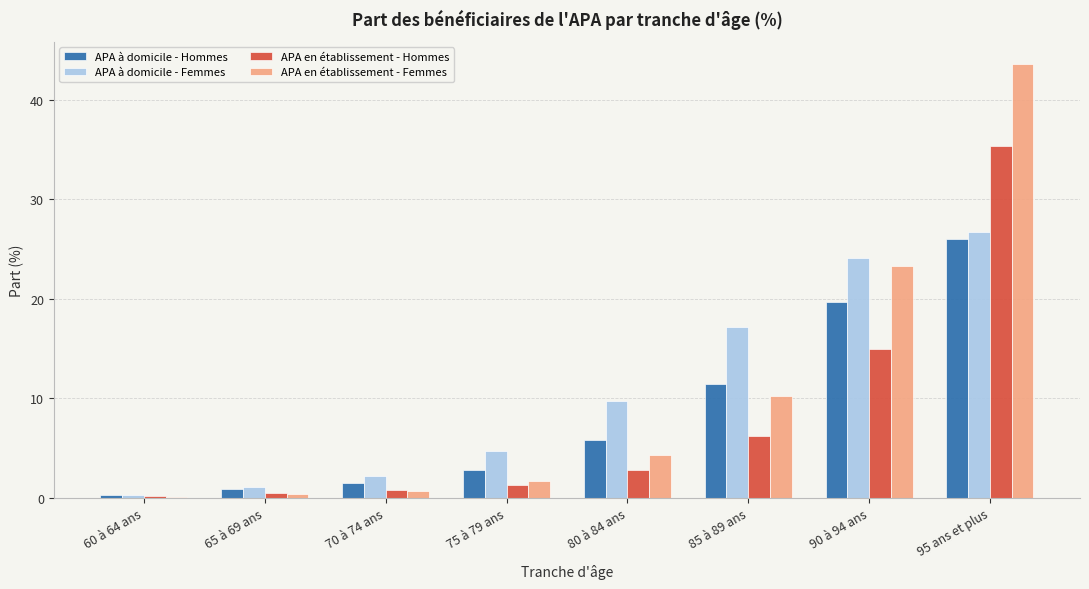

What is the greatest value displayed?

43.6